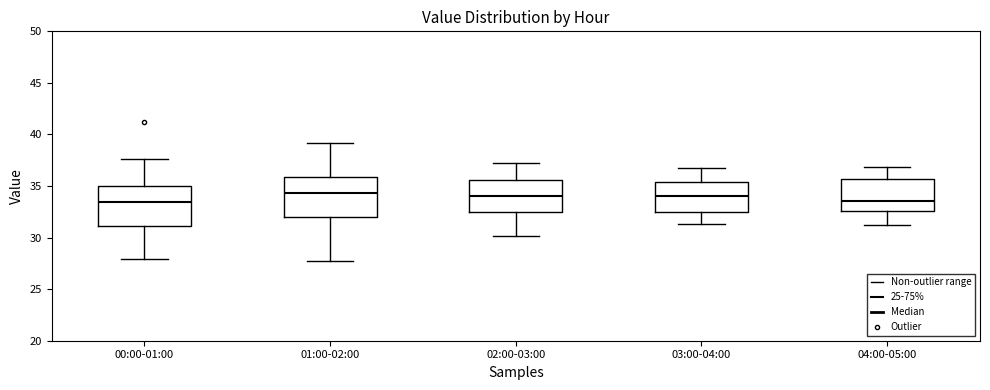

Where does the lower whisker of the box for 00:00-01:00 end on the y-axis? The values are not printed on the chart, so give them approximately, as read against the axis.

28.0